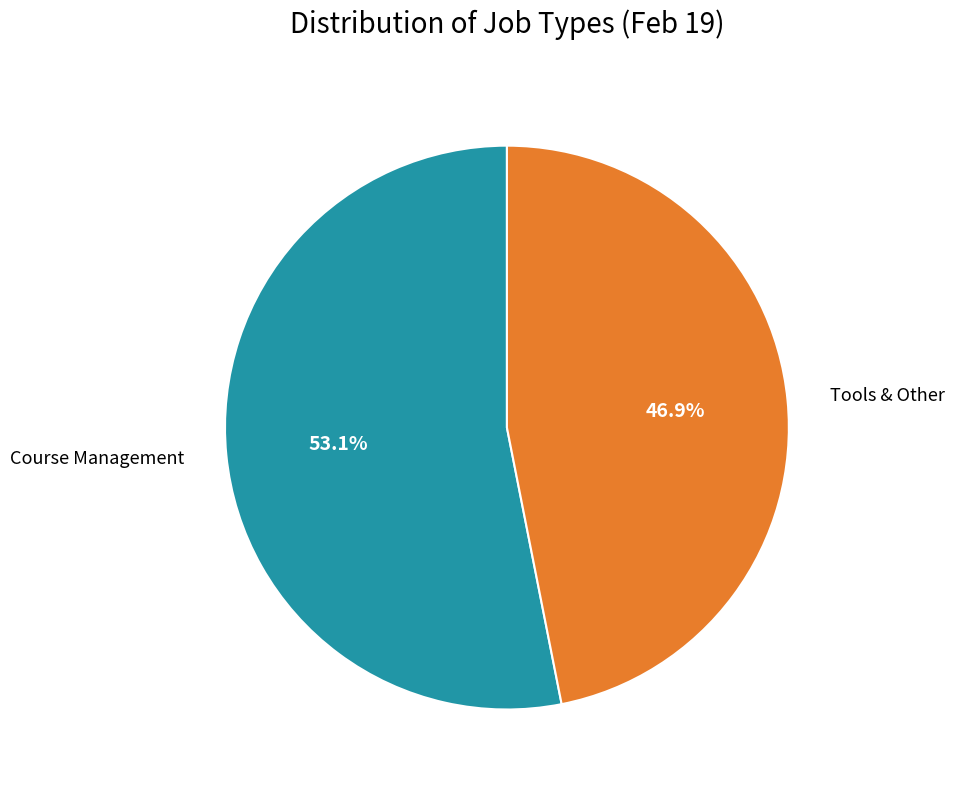

What is the ratio of the value at Tools & Other to the value at Course Management?

0.9